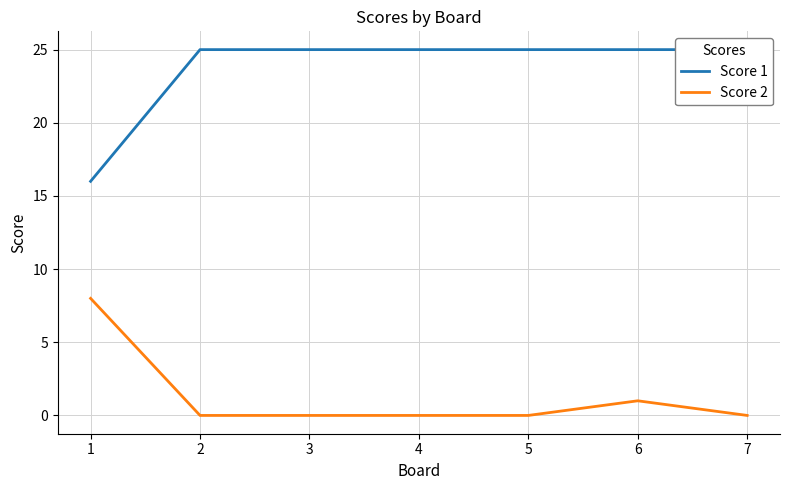

What is the value of the Score 1 point at the 3rd from the left?

25